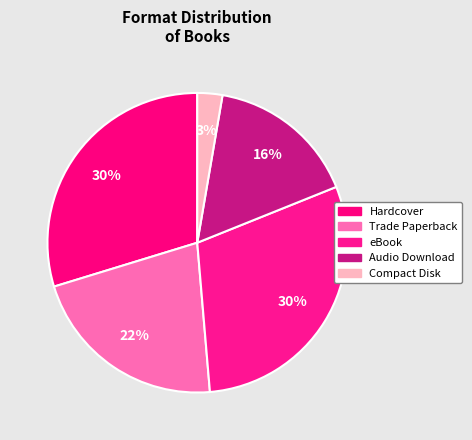

How many slices are in this pie chart?

5